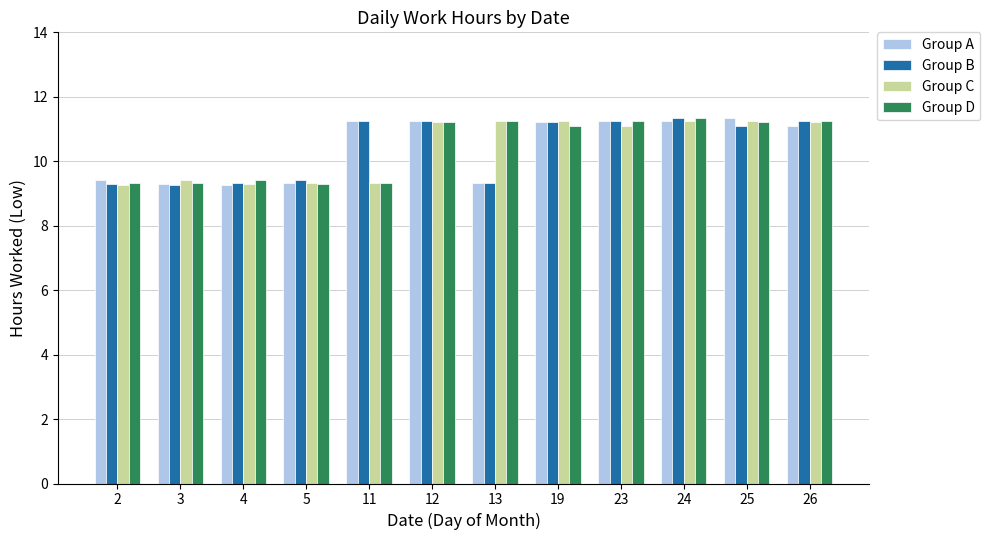

Is it true that Group B equals 5.0 at 25?

False